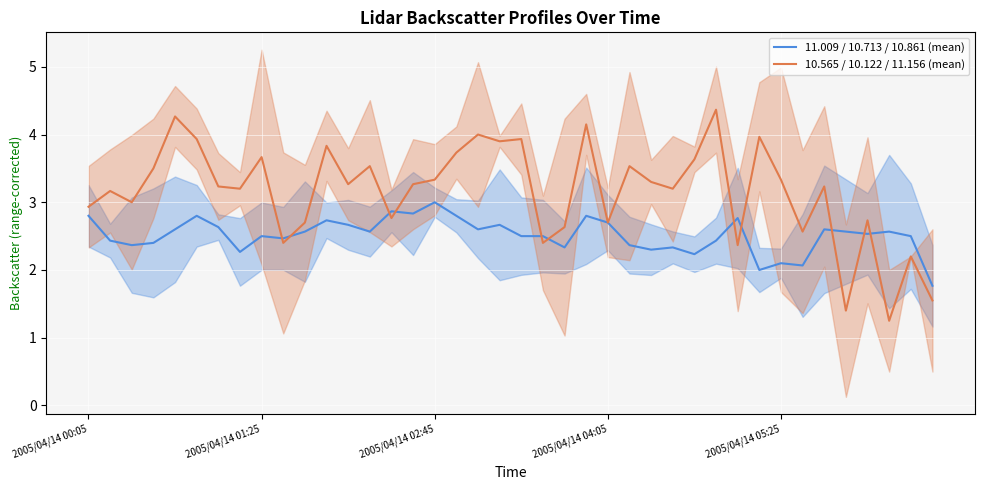

Is it true that 10.565 / 10.122 / 11.156 (mean) equals 2.7 at 2005/04/14 04:05?

True